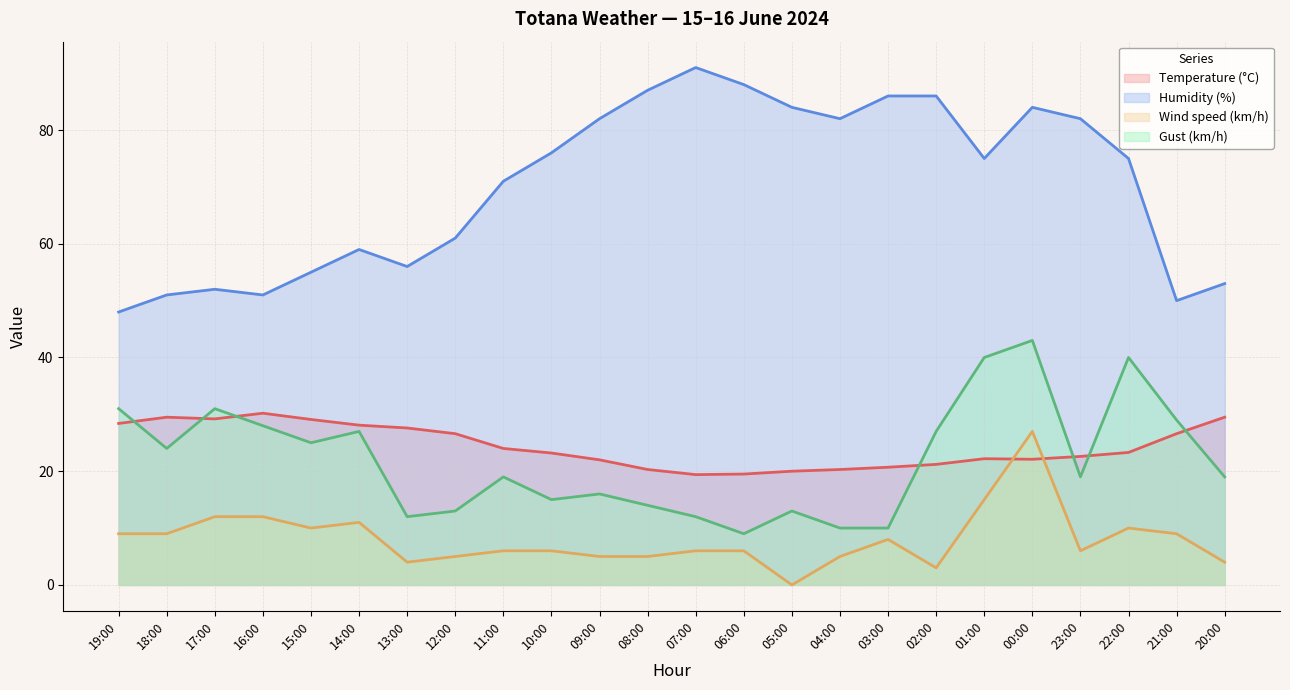

Which series changed the most between 13:00 and 09:00?

Humidity (%)